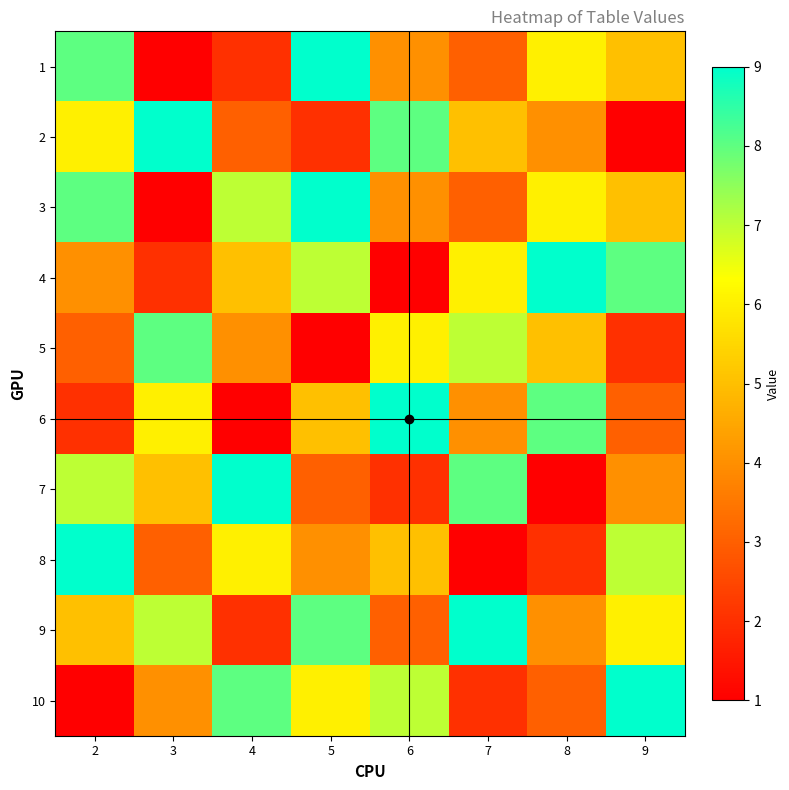

At which category is the sum across all series the highest?

5